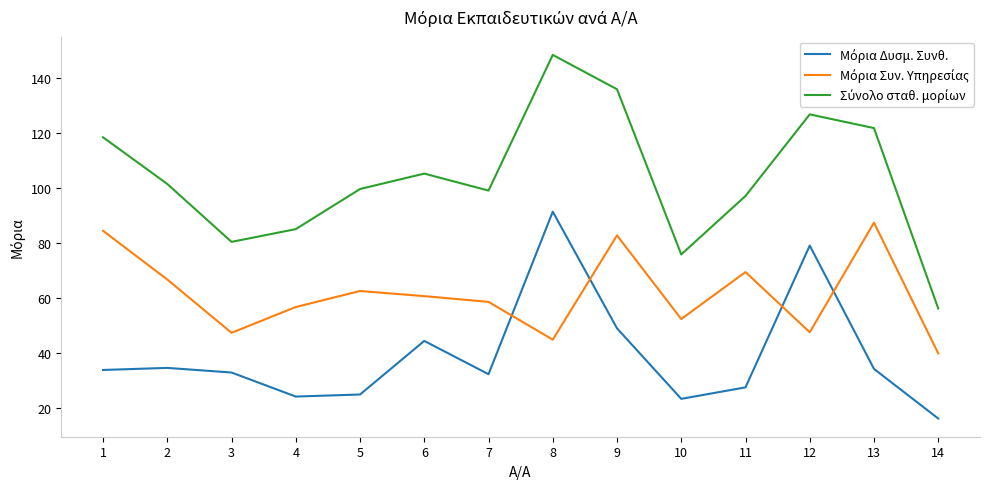

At which category does the chart reach its peak across all series?

8